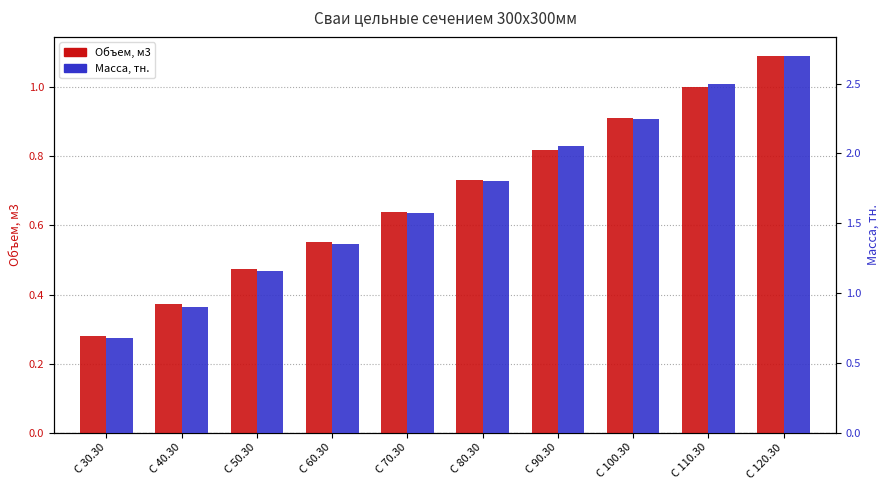

What is the difference between the Объем, м3 values at C 40.30 and C 60.30?

0.2